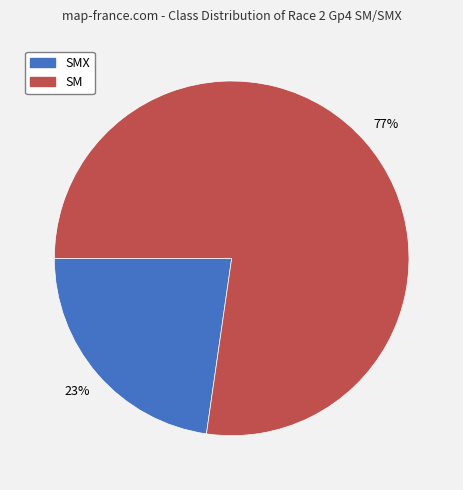

The SM slice represents 77% of the pie. True or false?

True